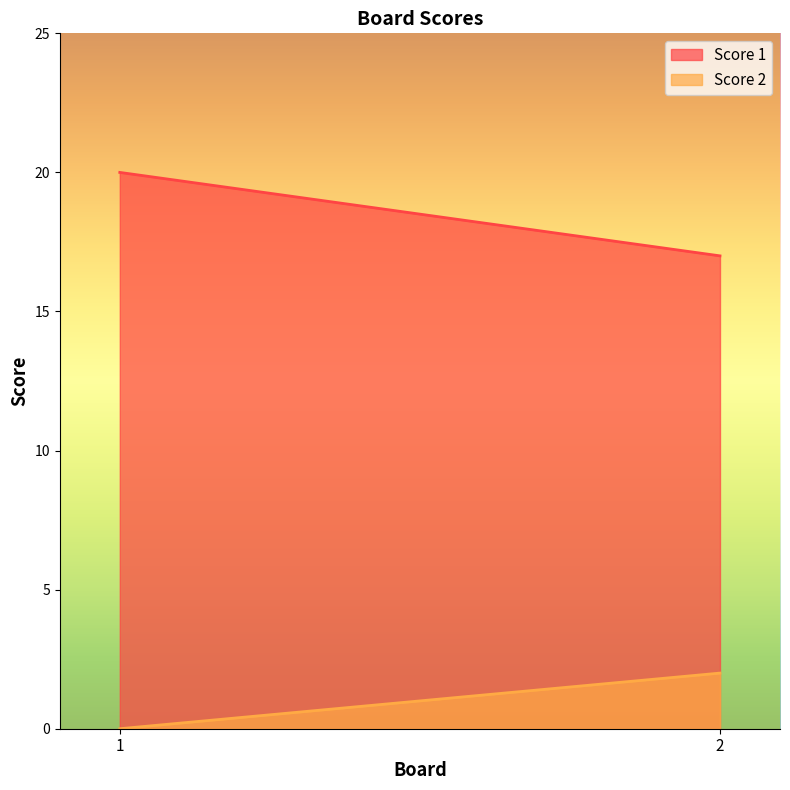

The value of Score 1 at 1 is 27. True or false?

False